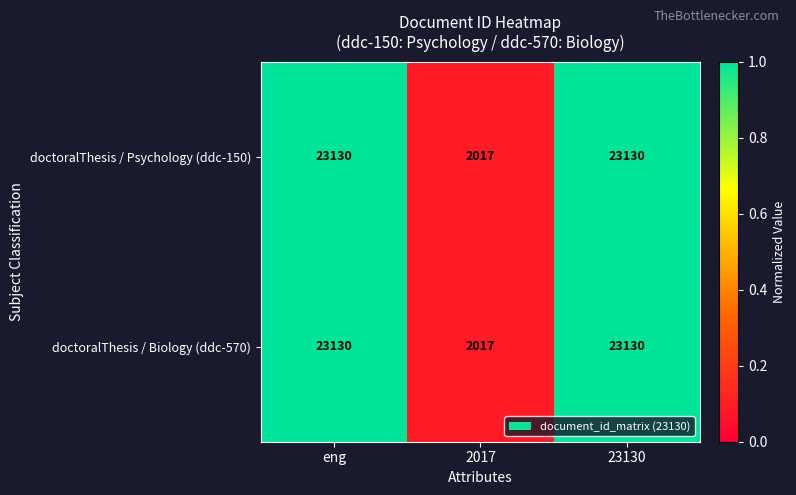

What is the total value across all series at 23130?

46260